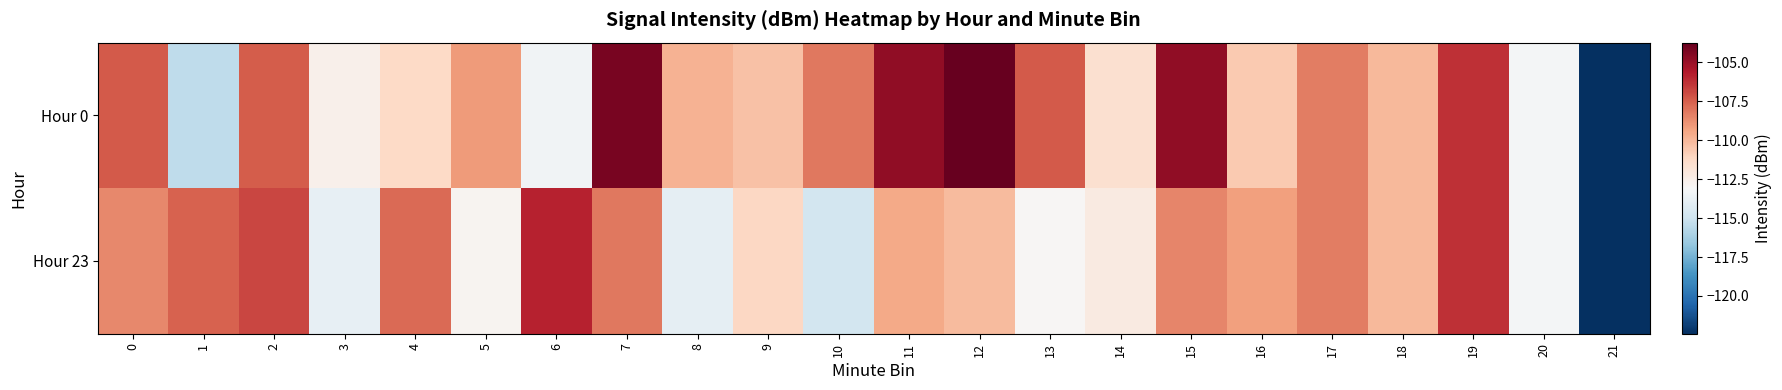

Rank the series at 17 from lowest to highest value.

Hour 0, Hour 23